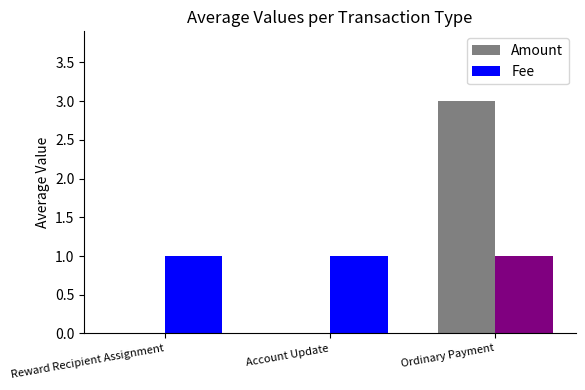

What is the total value across all series at Ordinary Payment?

4